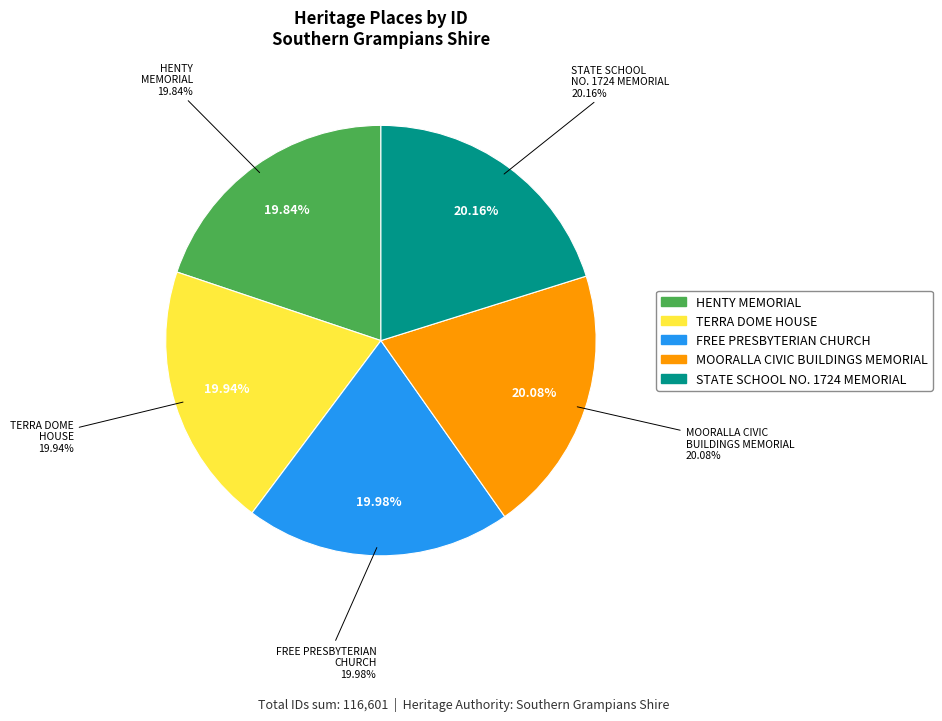

How many segments does this pie chart have?

5